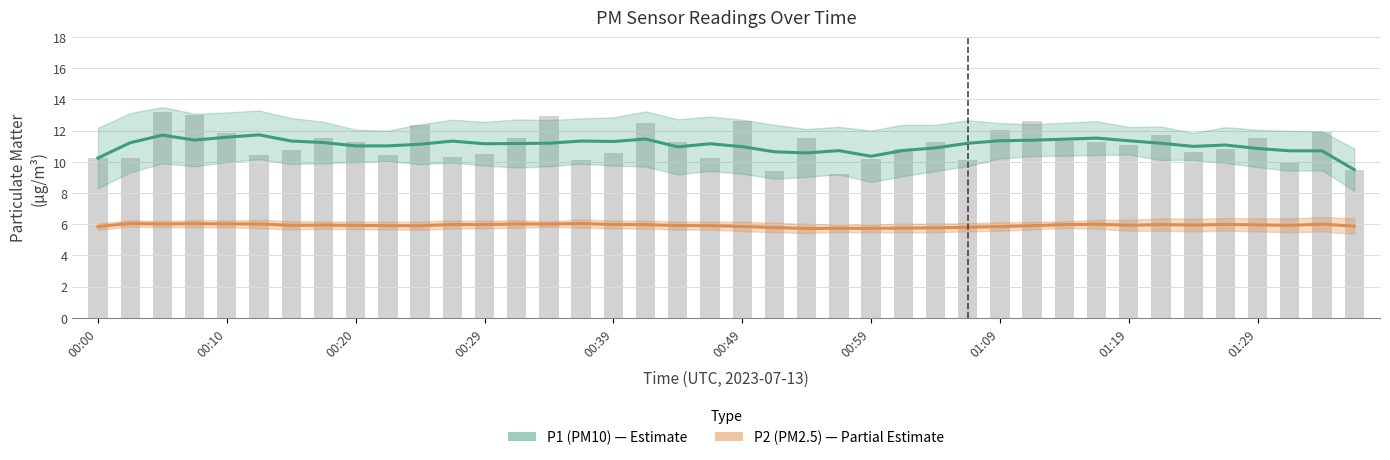

What is the spread (max minus min) of values at 00:10?

5.6